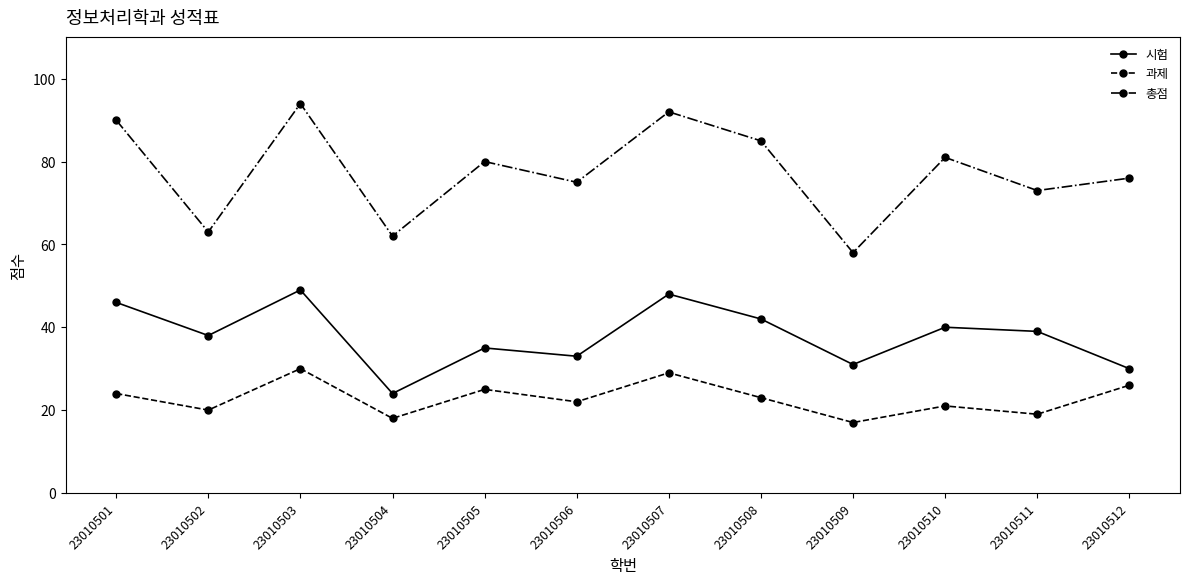

Reading left to right, transcribe all the data shown in this chart.

시험: 46	38	49	24	35	33	48	42	31	40	39	30
과제: 24	20	30	18	25	22	29	23	17	21	19	26
총점: 90	63	94	62	80	75	92	85	58	81	73	76